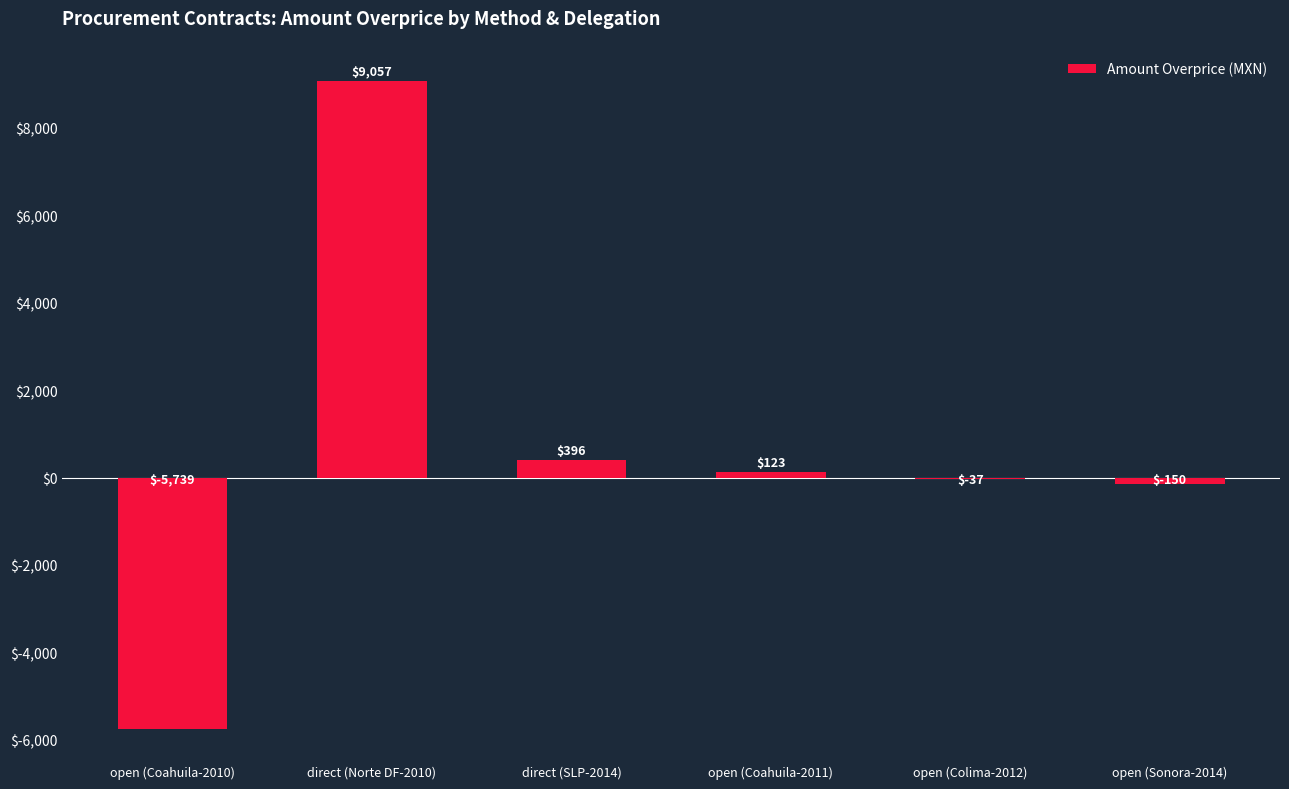

What is the average value?

608.2